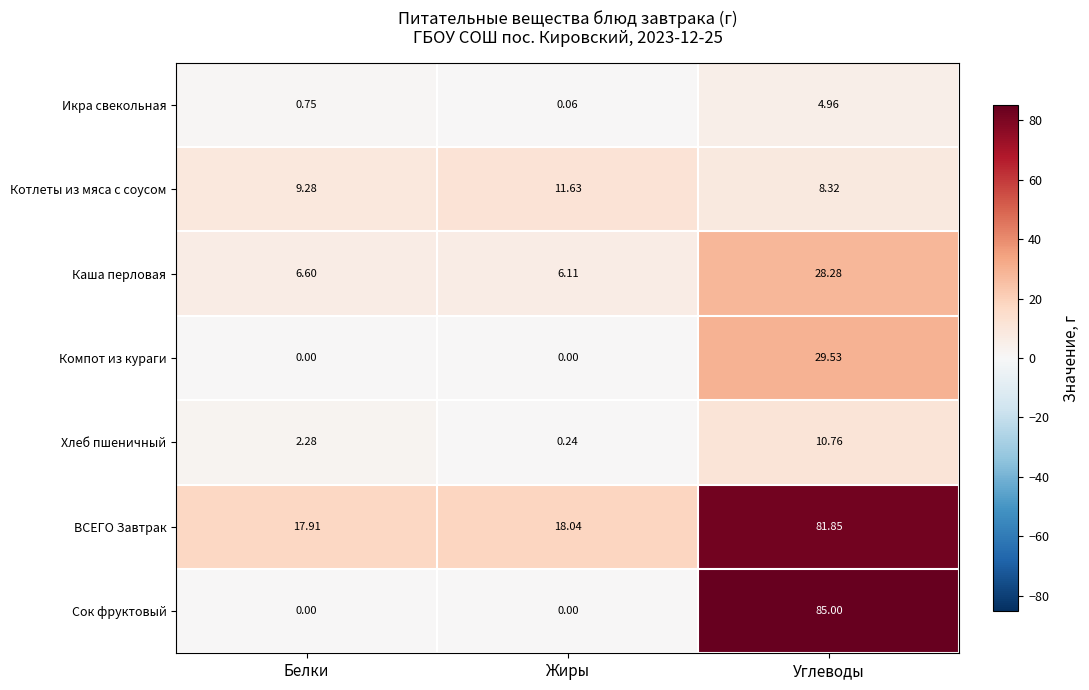

At which label is Каша перловая closest to 17?

Белки